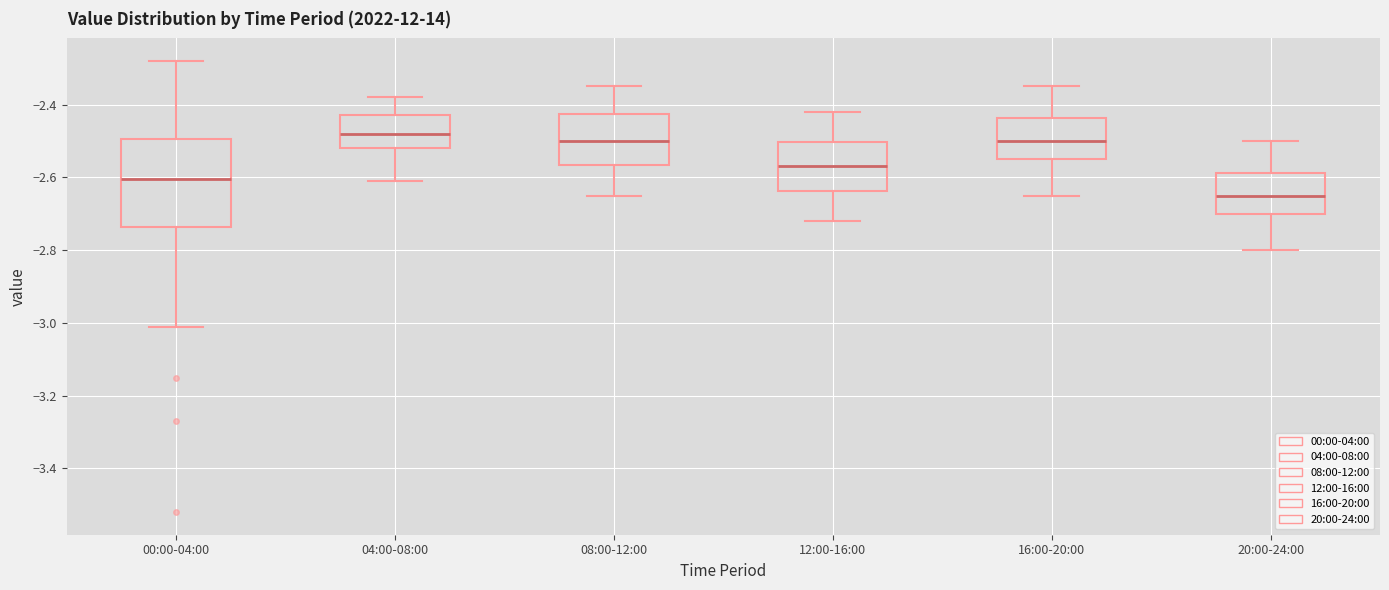

Which box is the tallest, from its lower edge to its upper edge?

00:00-04:00